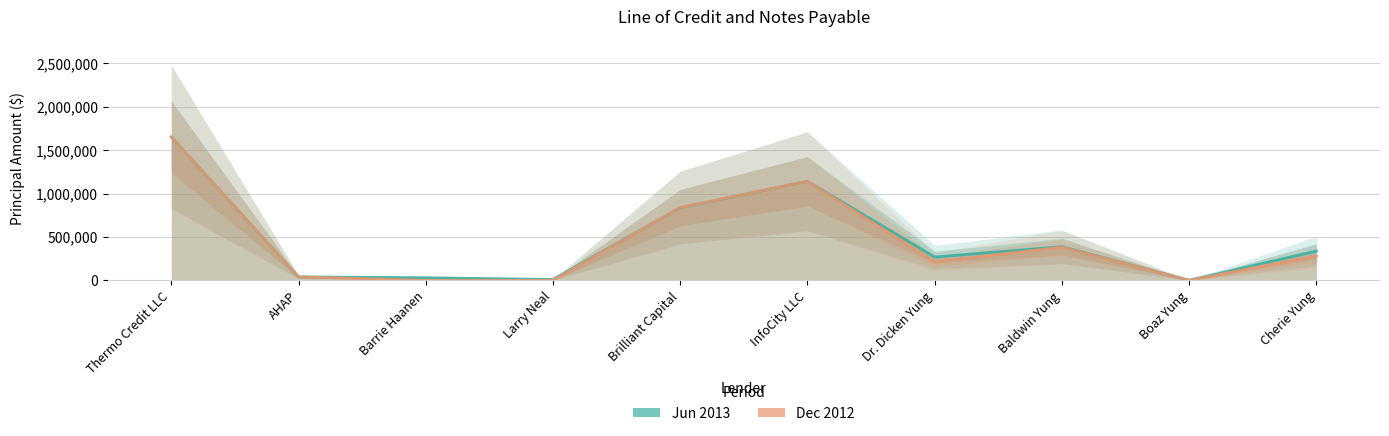

What is the sum of the Jun 2013 values at Cherie Yung and Boaz Yung?

338868